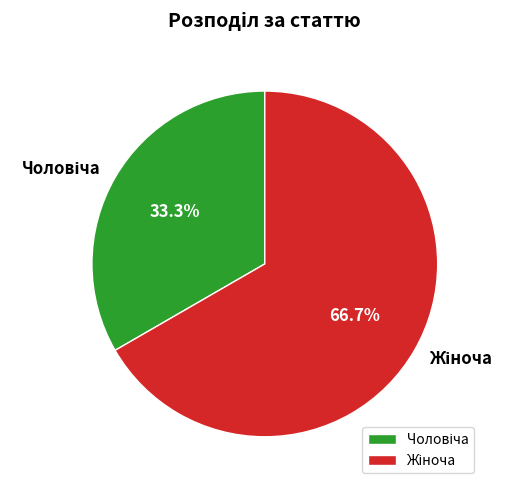

Is there any slice that represents more than half of the pie?

Yes